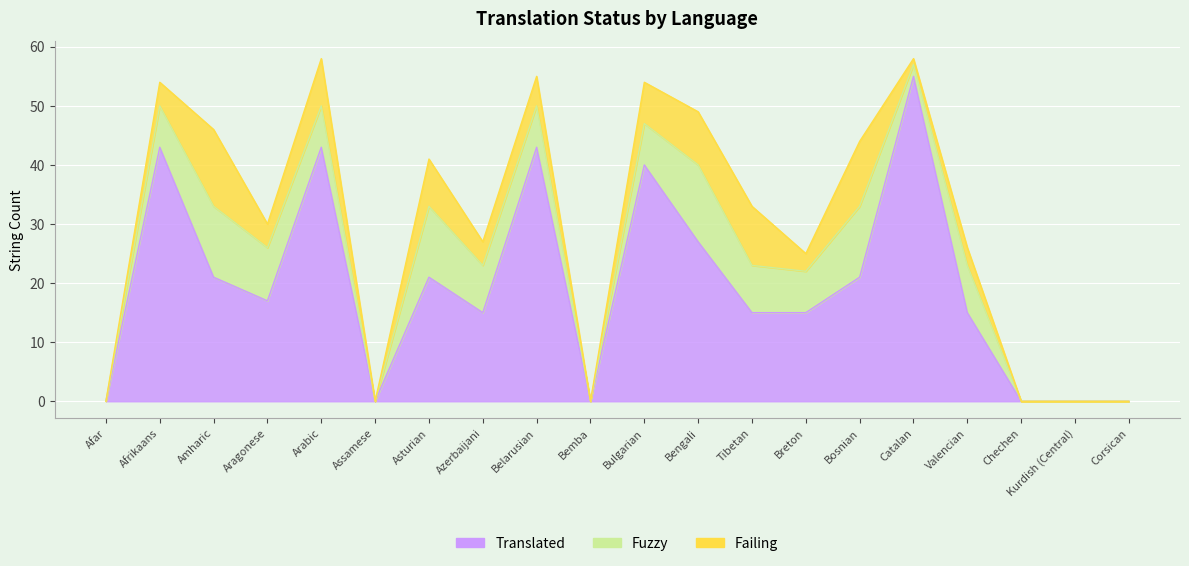

What is the difference between the Failing values at Bengali and Valencian?

6